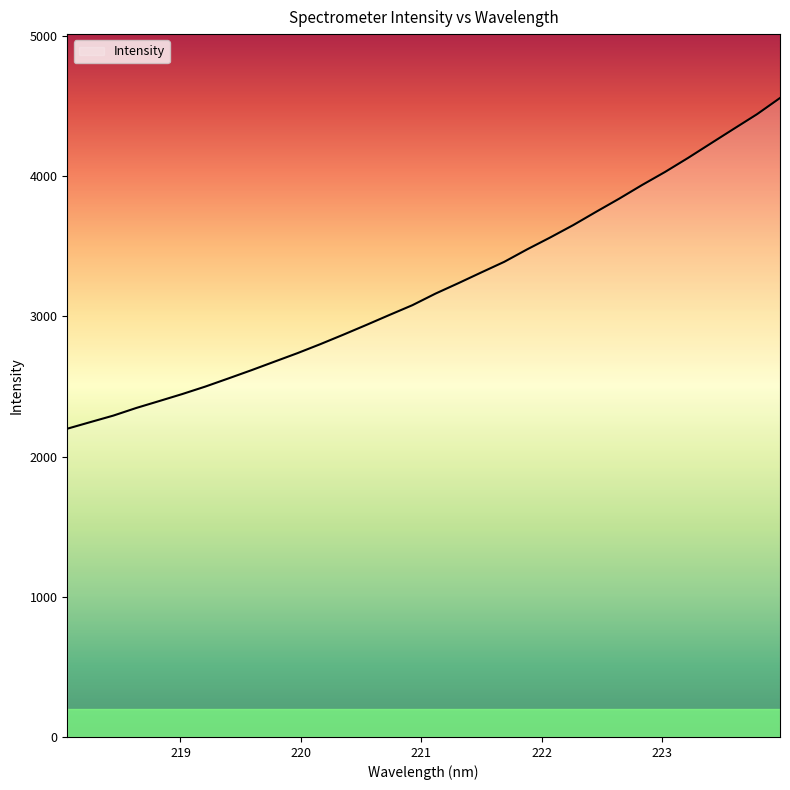

What is the maximum value shown in the chart?

4556.5